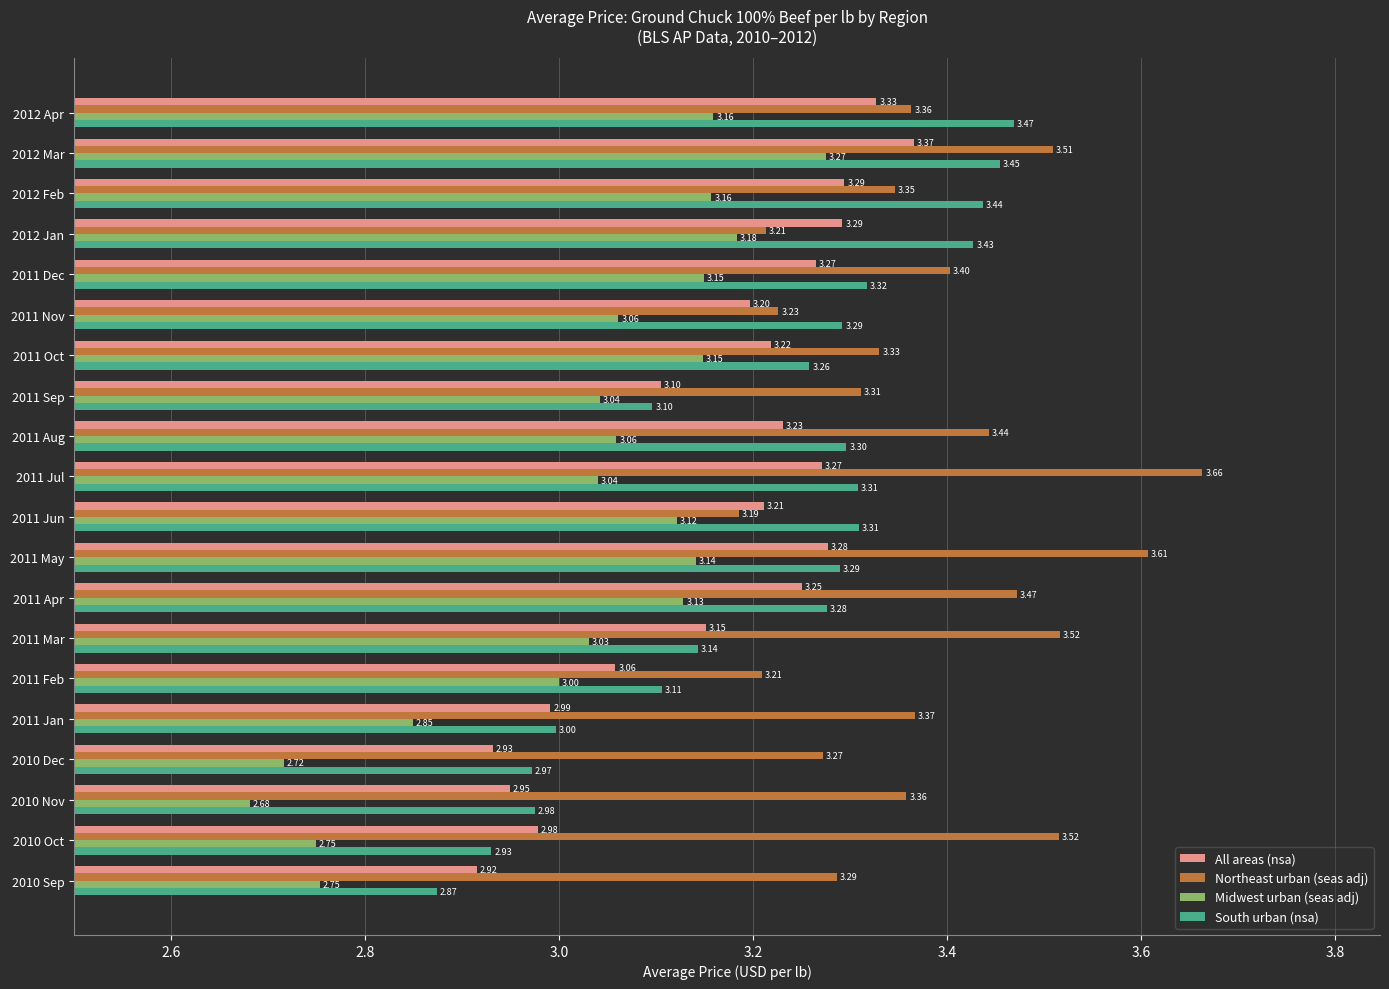

Which series changed the most between 2011 Oct and 2010 Sep?

Midwest urban (seas adj)